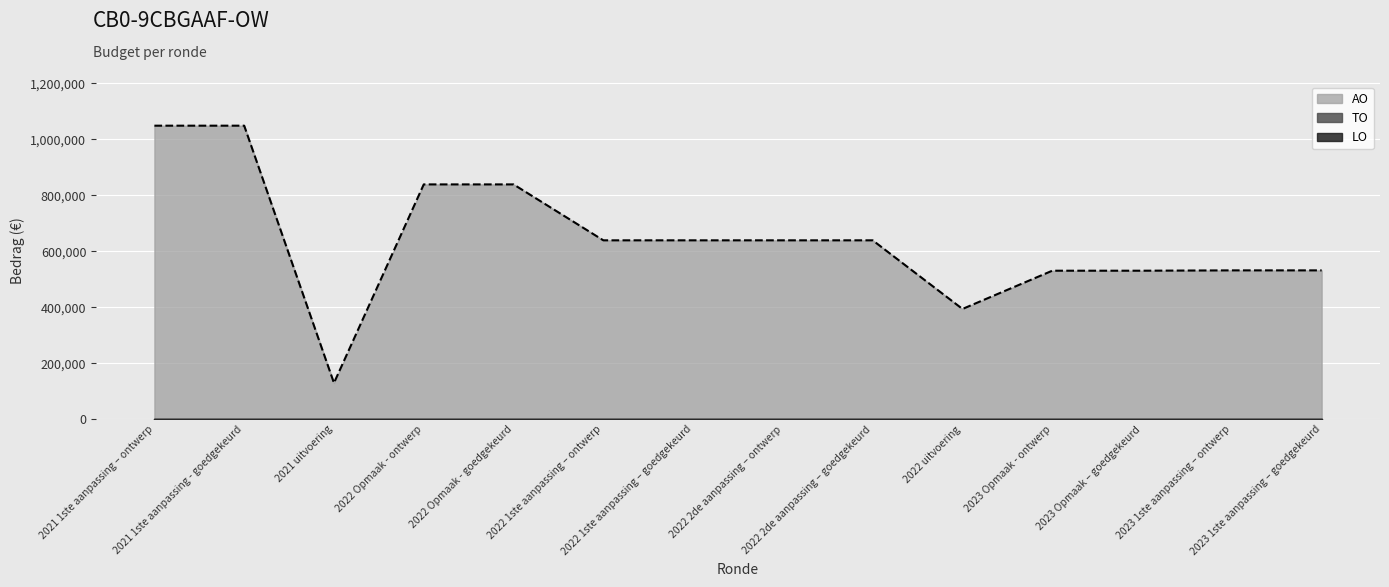

What is the value of the 13th point from the left?

531970